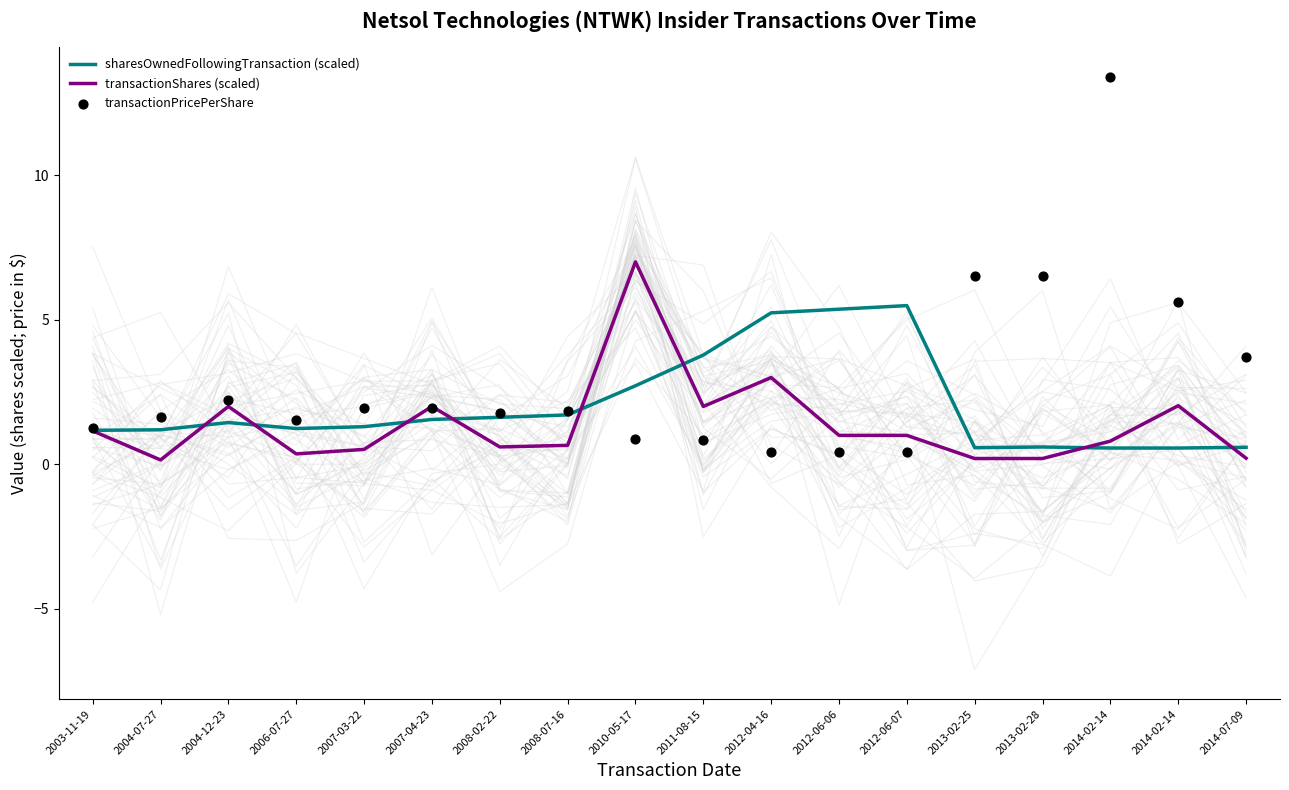

What is the total value across all series at 2012-06-06?

6.8